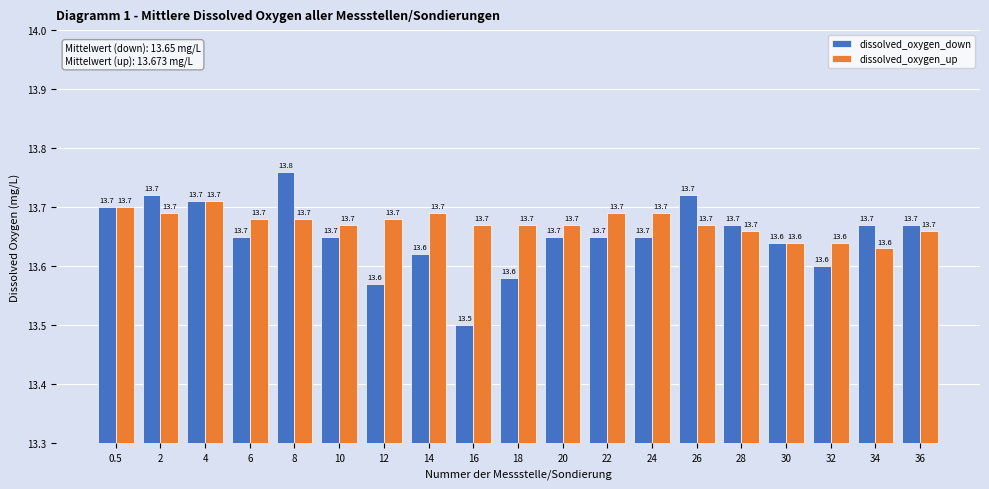

Reading right to left, transcribe all the data shown in this chart.

dissolved_oxygen_down: 36=13.7	34=13.7	32=13.6	30=13.6	28=13.7	26=13.7	24=13.7	22=13.7	20=13.7	18=13.6	16=13.5	14=13.6	12=13.6	10=13.7	8=13.8	6=13.7	4=13.7	2=13.7	0.5=13.7
dissolved_oxygen_up: 36=13.7	34=13.6	32=13.6	30=13.6	28=13.7	26=13.7	24=13.7	22=13.7	20=13.7	18=13.7	16=13.7	14=13.7	12=13.7	10=13.7	8=13.7	6=13.7	4=13.7	2=13.7	0.5=13.7